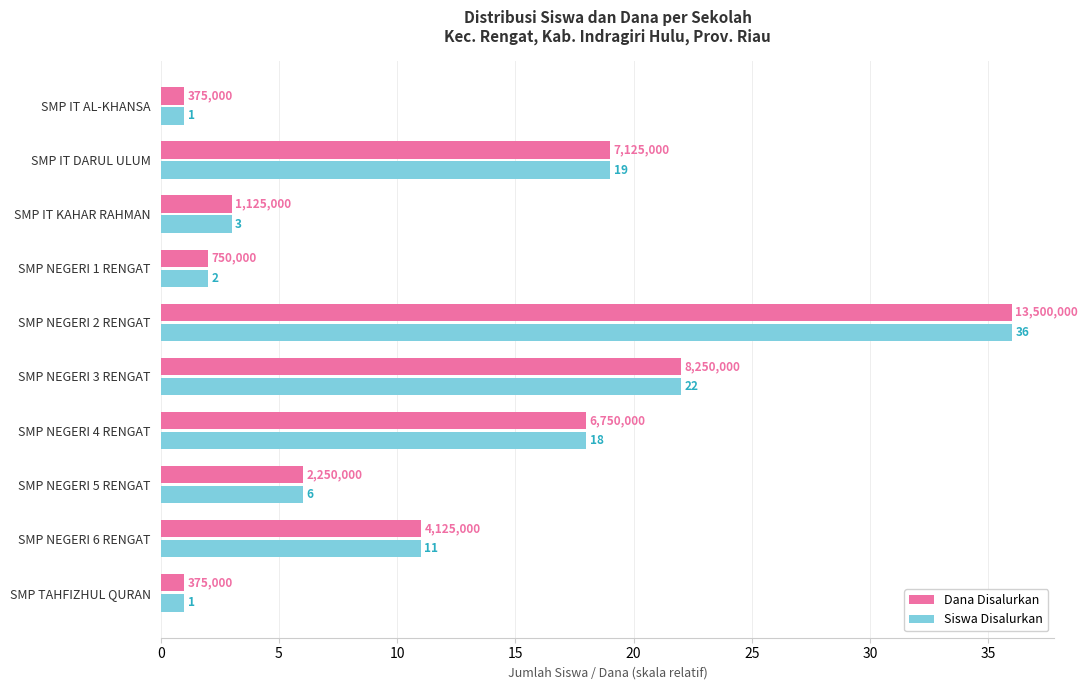

At which category does the chart reach its peak across all series?

SMP NEGERI 2 RENGAT